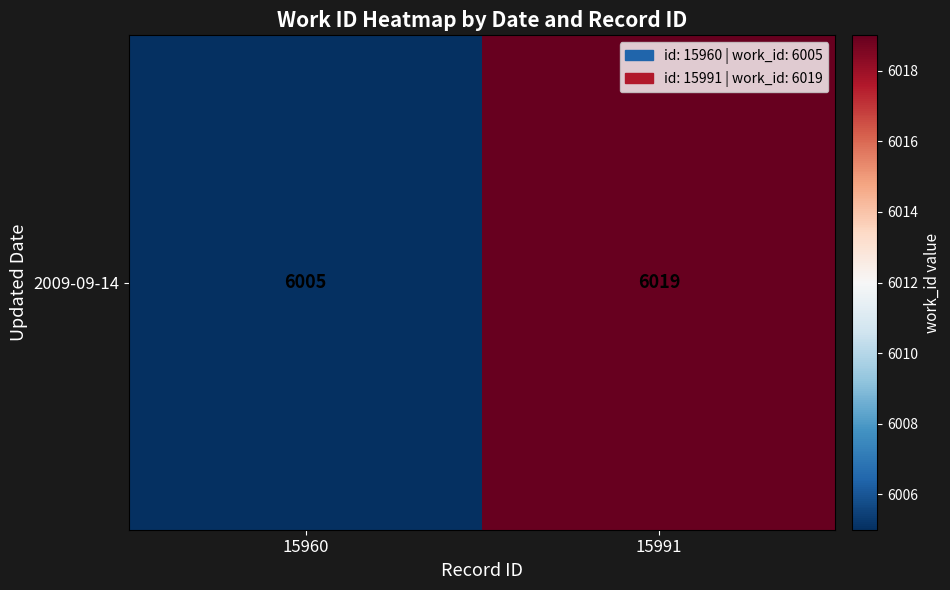

Reading left to right, transcribe all the data shown in this chart.

15960=6005	15991=6019